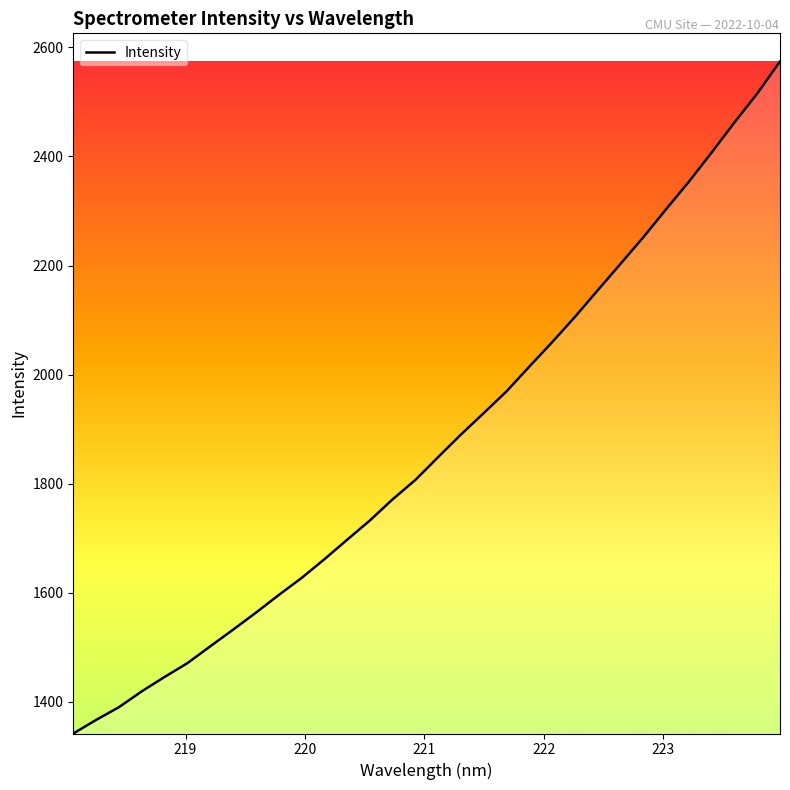

What is the greatest value displayed?

2574.3